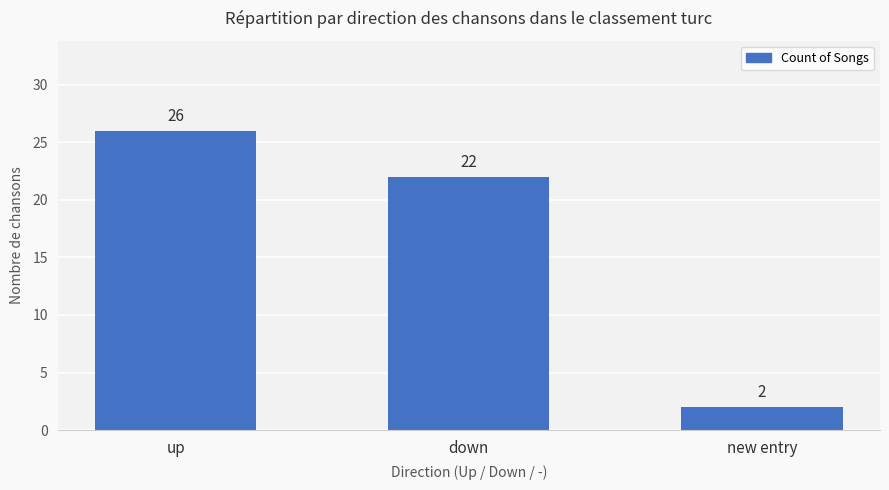

Reading left to right, what are all the values shown in this chart?

up=26	down=22	new entry=2